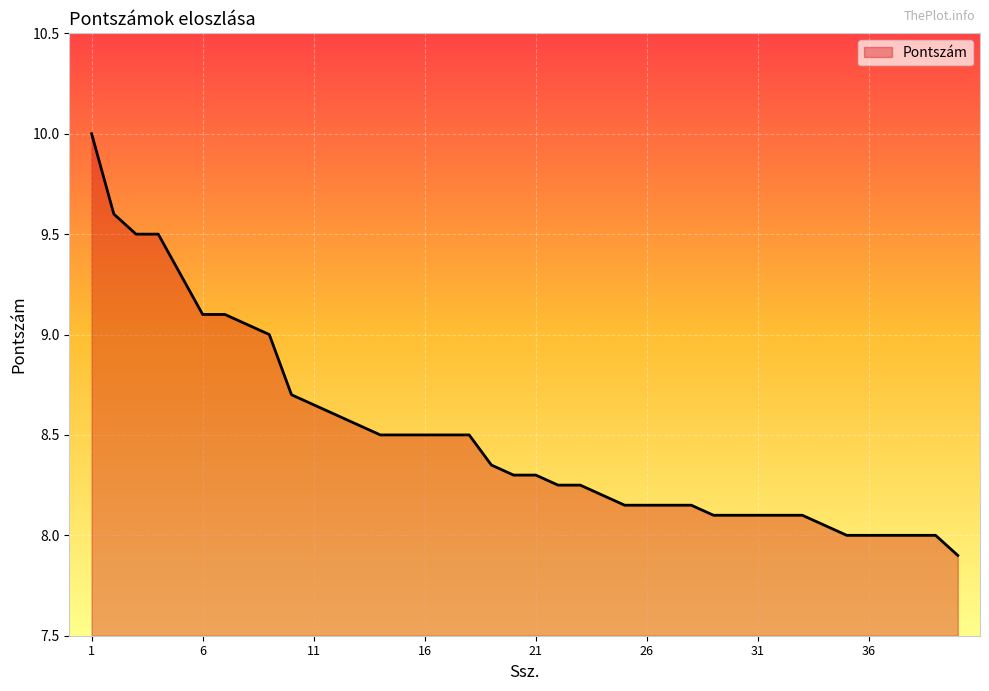

What is the maximum value shown in the chart?

10.0